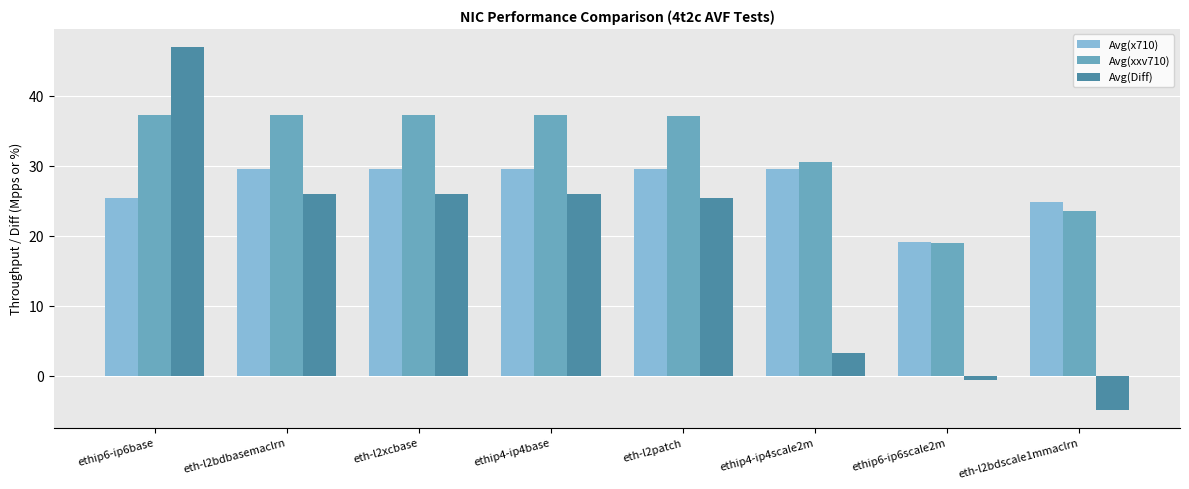

What is the label of the 1st bar from the left?

ethip6-ip6base